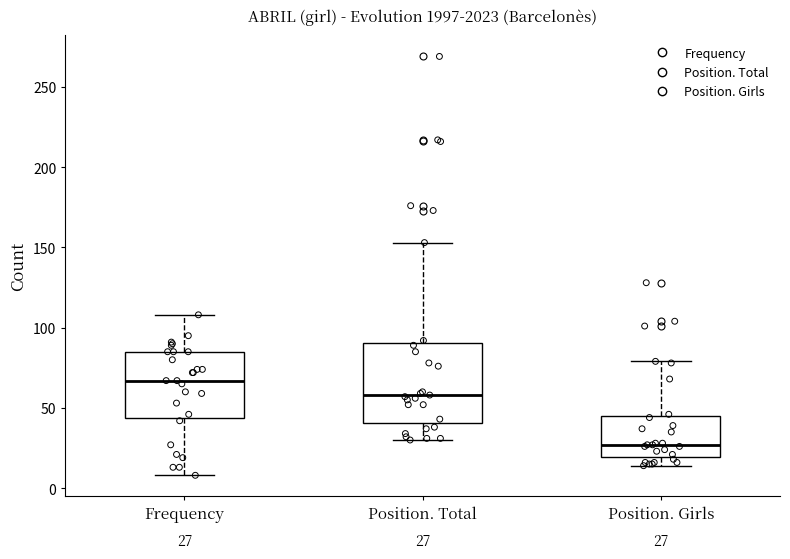

Comparing the boxes themselves (not the whiskers), which one is the tallest?

Position. Total